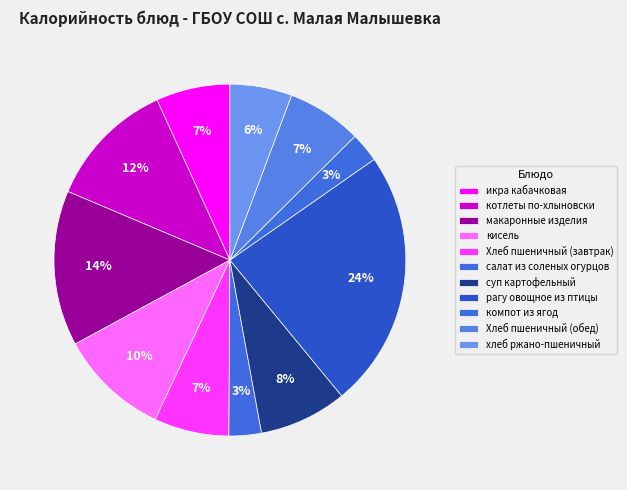

Does Хлеб пшеничный (завтрак) account for over 50% of the chart?

No